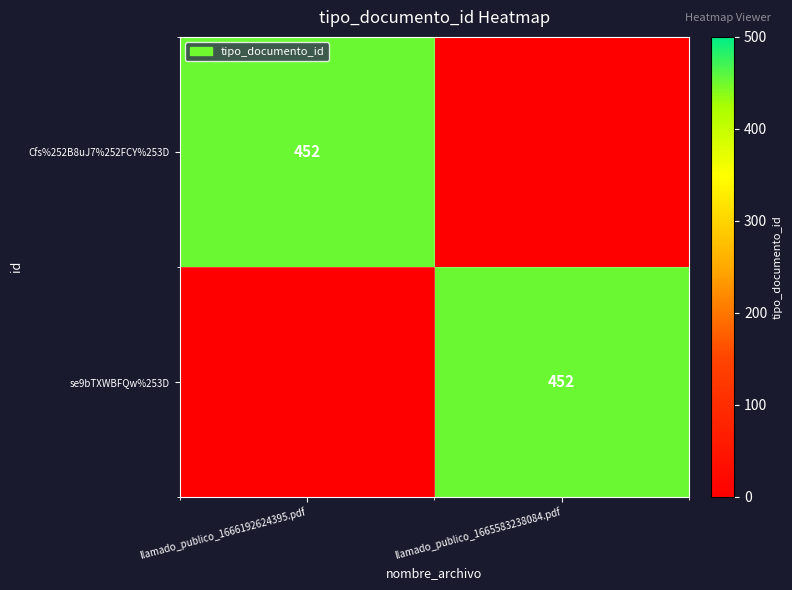

True or false: Cfs%252B8uJ7%252FCY%253D has a value of 452 at llamado_publico_1666192624395.pdf.

True